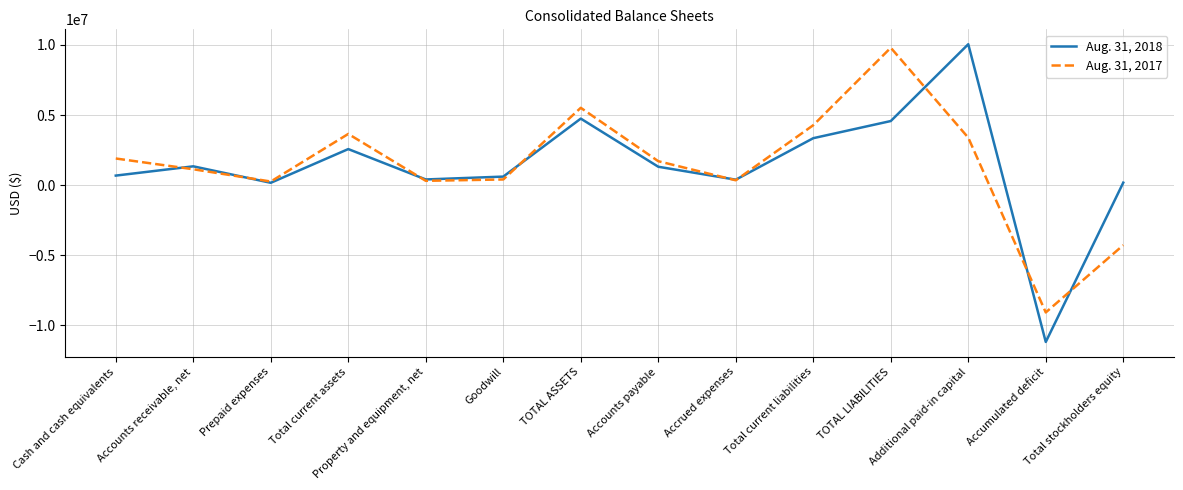

At which category does Aug. 31, 2017 reach its first local peak?

Total current assets